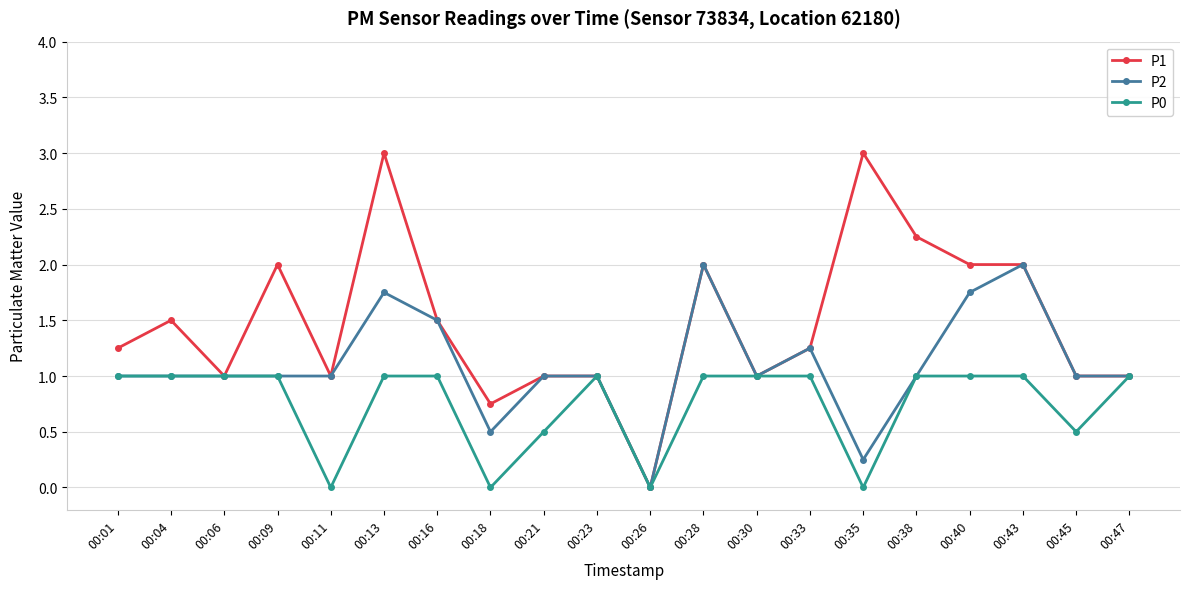

Does the chart have visible grid lines?

Yes